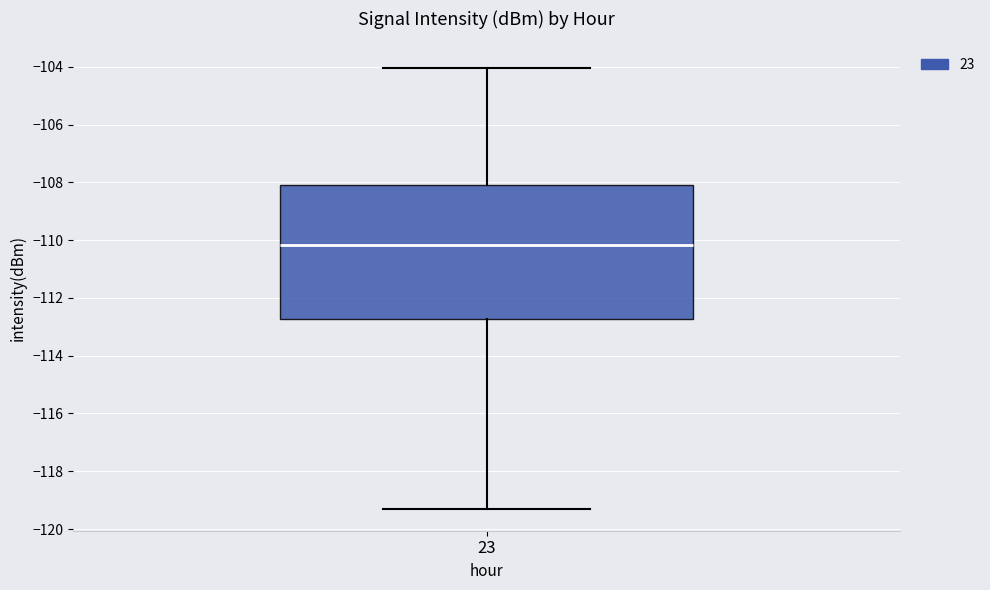

Transcribe this box plot: give where the median line is, the range the box spans, and where the two whiskers end, as read against the y-axis. The values are not printed on the chart, so give them approximately, as read against the axis.

median -110.2, box -112.8 to -108.2, whiskers -119.2 to -104.0